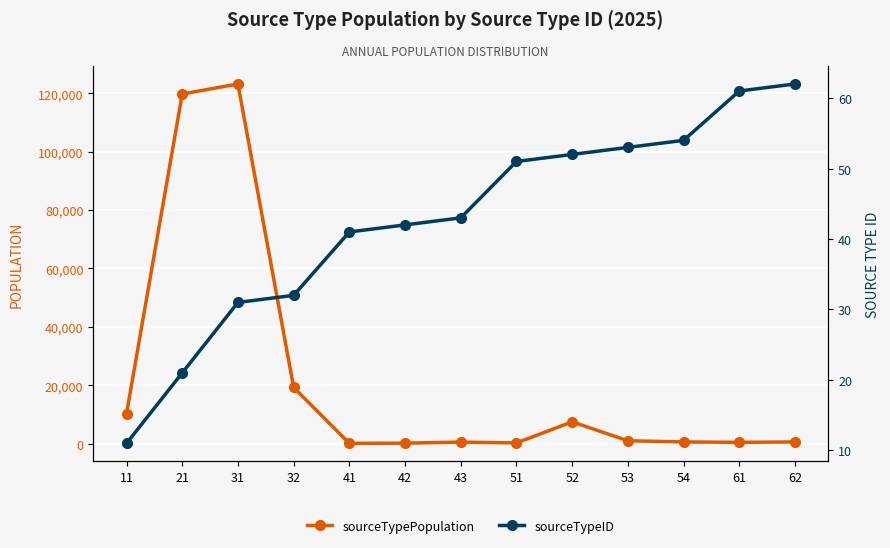

At which category is the sum across all series the highest?

31